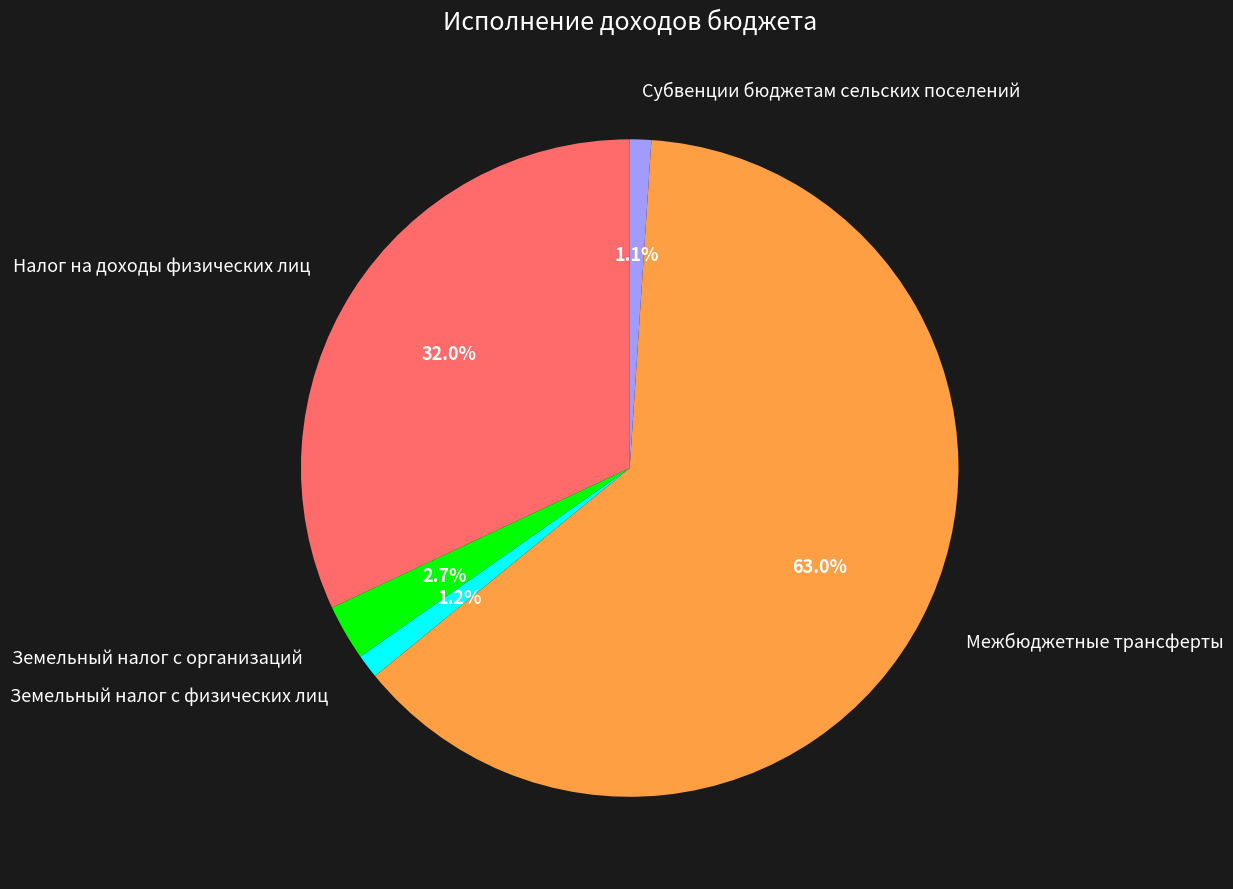

Is there a majority slice in this chart?

Yes